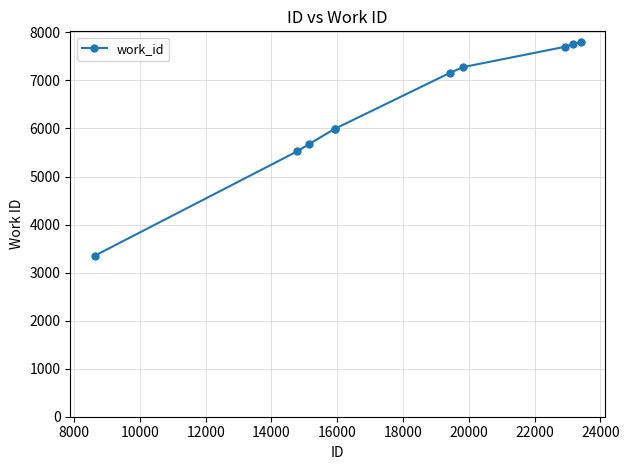

What is the value of the 9th point from the left?

7760